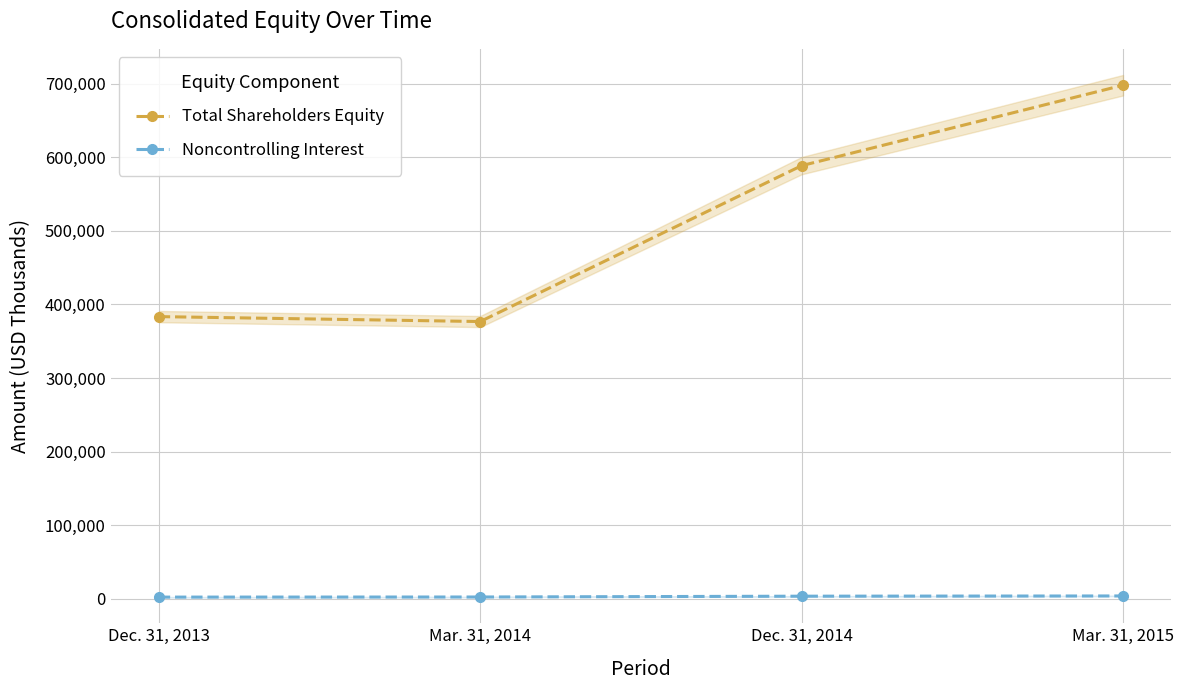

At Dec. 31, 2013, list the series in order from largest to smallest.

Total Shareholders Equity, Noncontrolling Interest